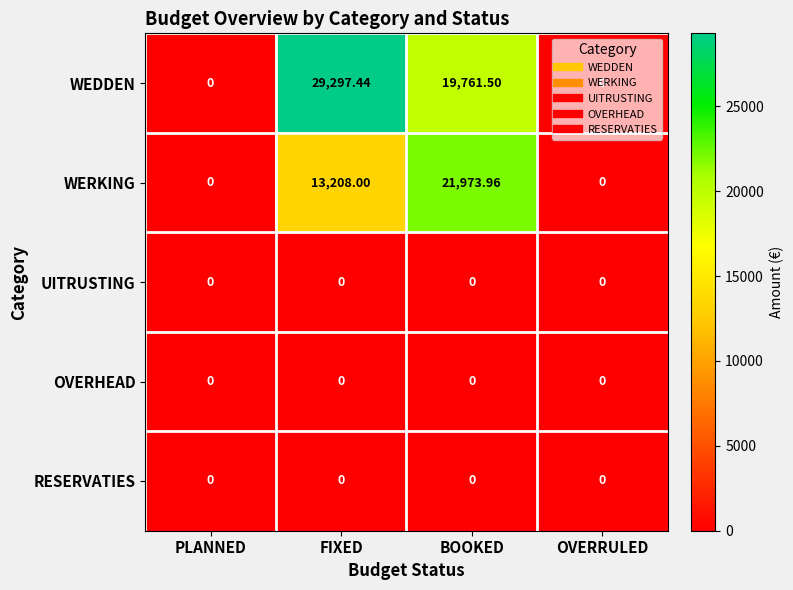

Which category has the highest value in the WEDDEN series?

FIXED